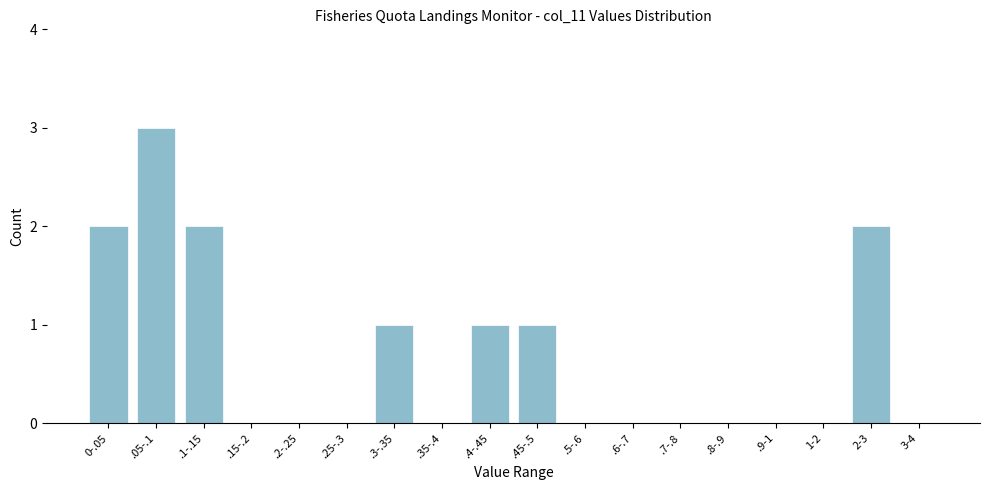

Reading right to left, what are all the values shown in this chart?

3-4=0	2-3=2	1-2=0	.9-1=0	.8-.9=0	.7-.8=0	.6-.7=0	.5-.6=0	.45-.5=1	.4-.45=1	.35-.4=0	.3-.35=1	.25-.3=0	.2-.25=0	.15-.2=0	.1-.15=2	.05-.1=3	0-.05=2